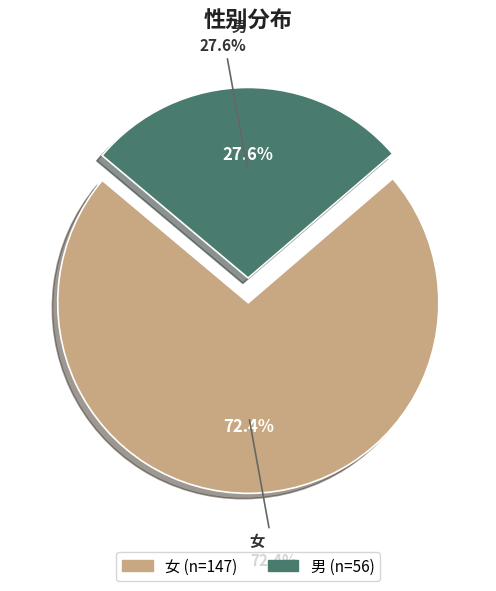

Approximately how many times larger is the value at 男 compared to 女?

0.4